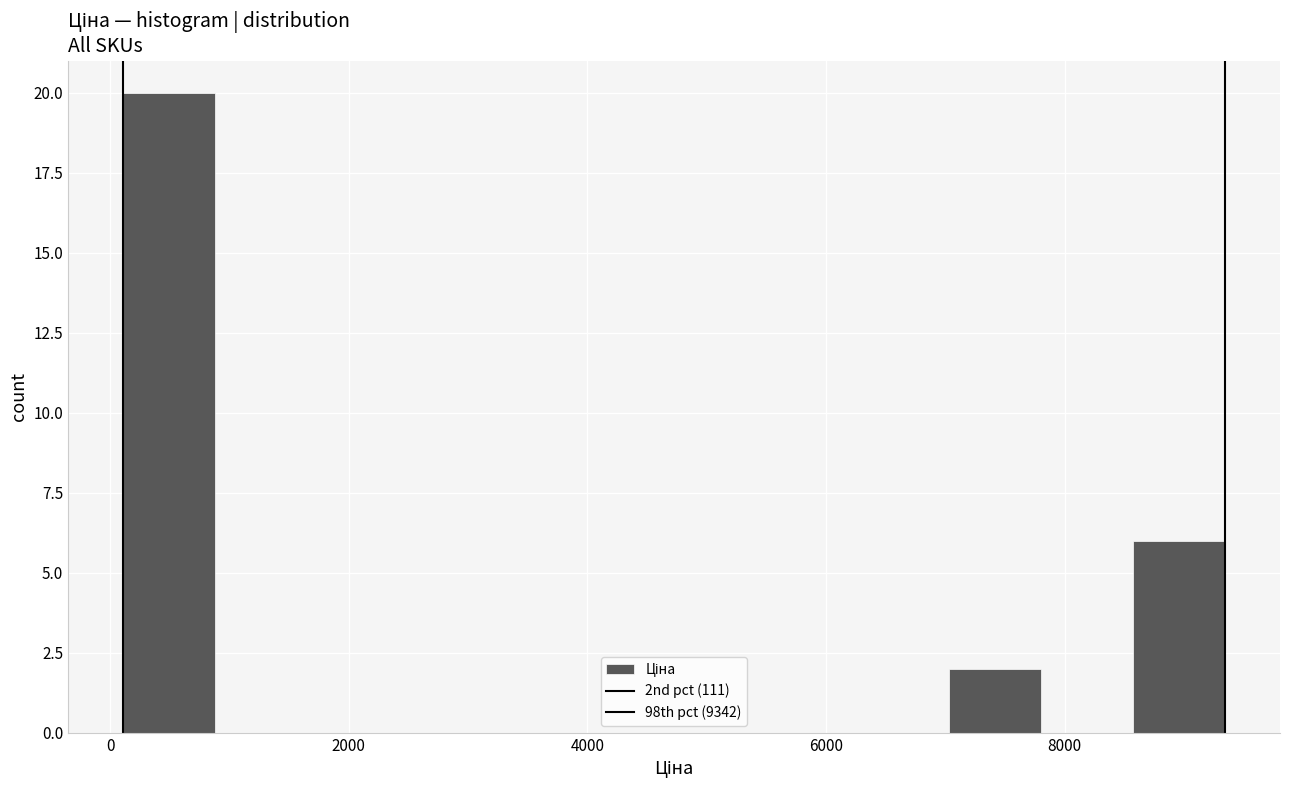

Around what value on the x-axis is the tallest bar? Give the approximate position of its centre, as read against the axis.

400